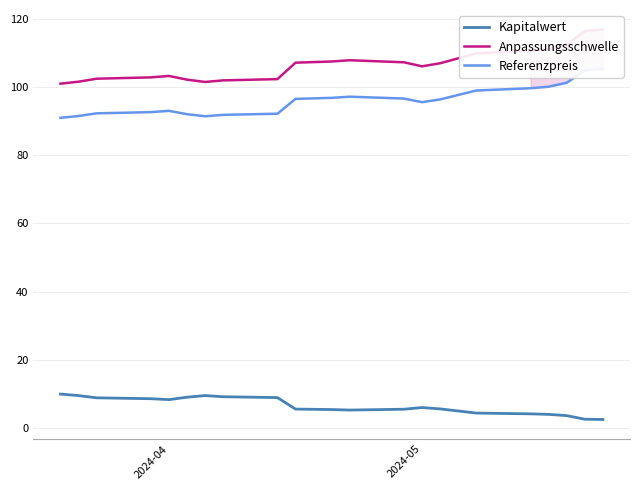

What is the value of the Referenzpreis point at the 14th from the left?

95.5